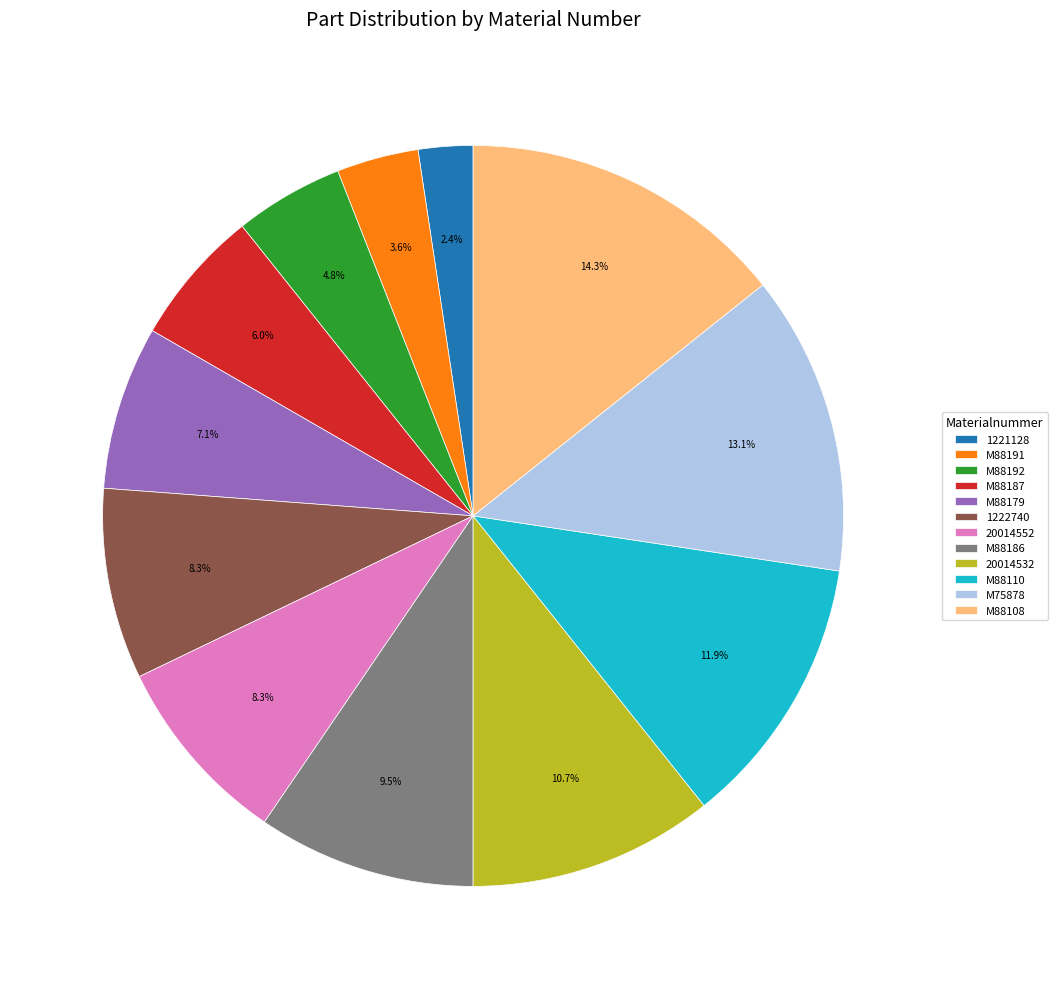

Which slice is the smallest?

1221128